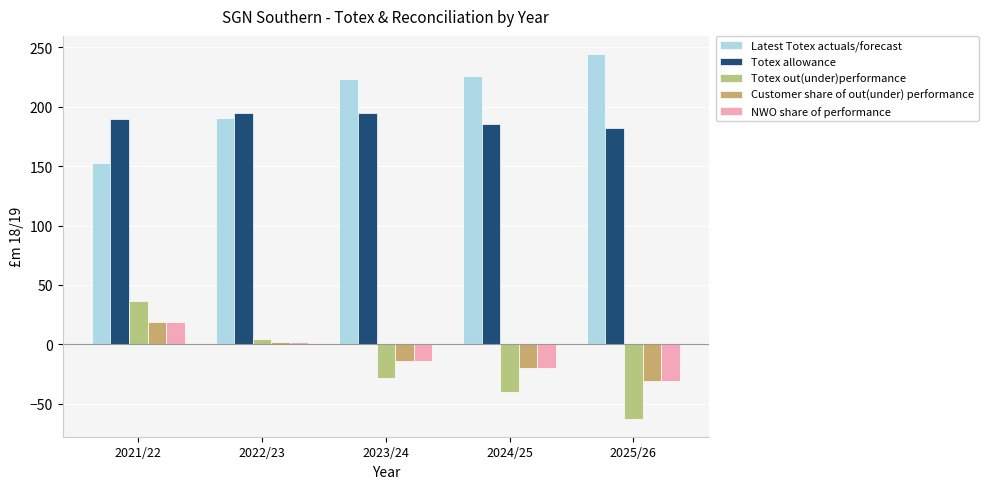

What position from the left is 2022/23?

2